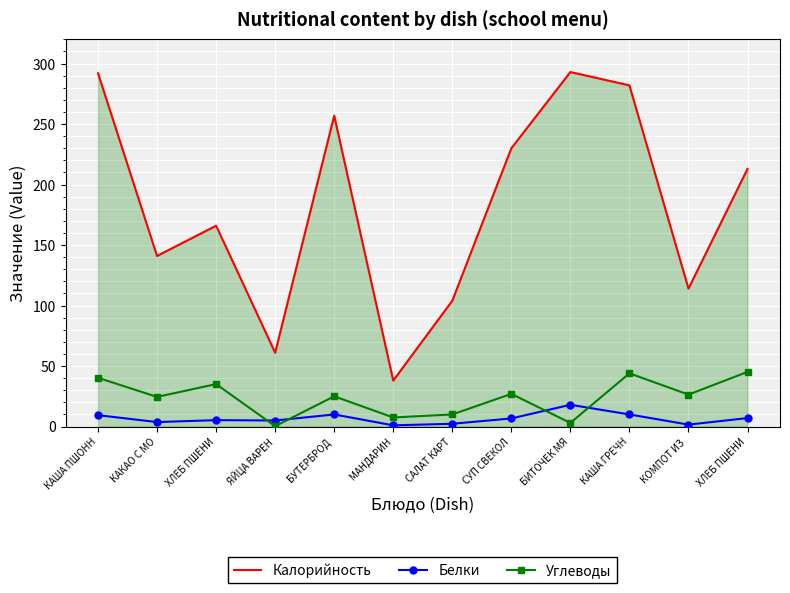

What is the total value across all series at СУП СВЕКОЛ?

263.7